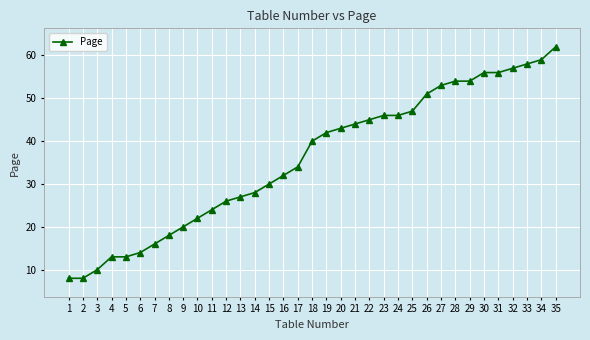

What is the maximum value shown in the chart?

62